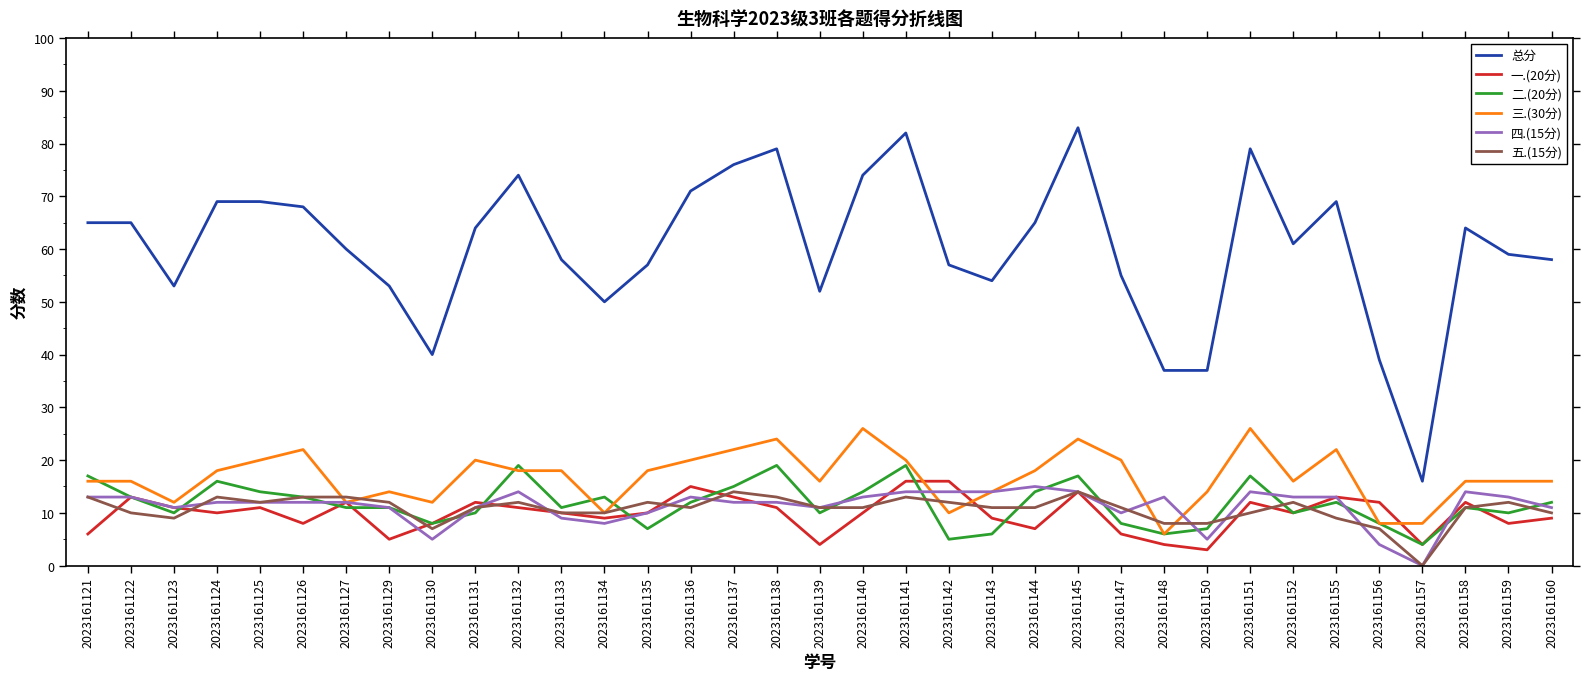

The value of 一.(20分) at 2023161129 is 5. True or false?

True